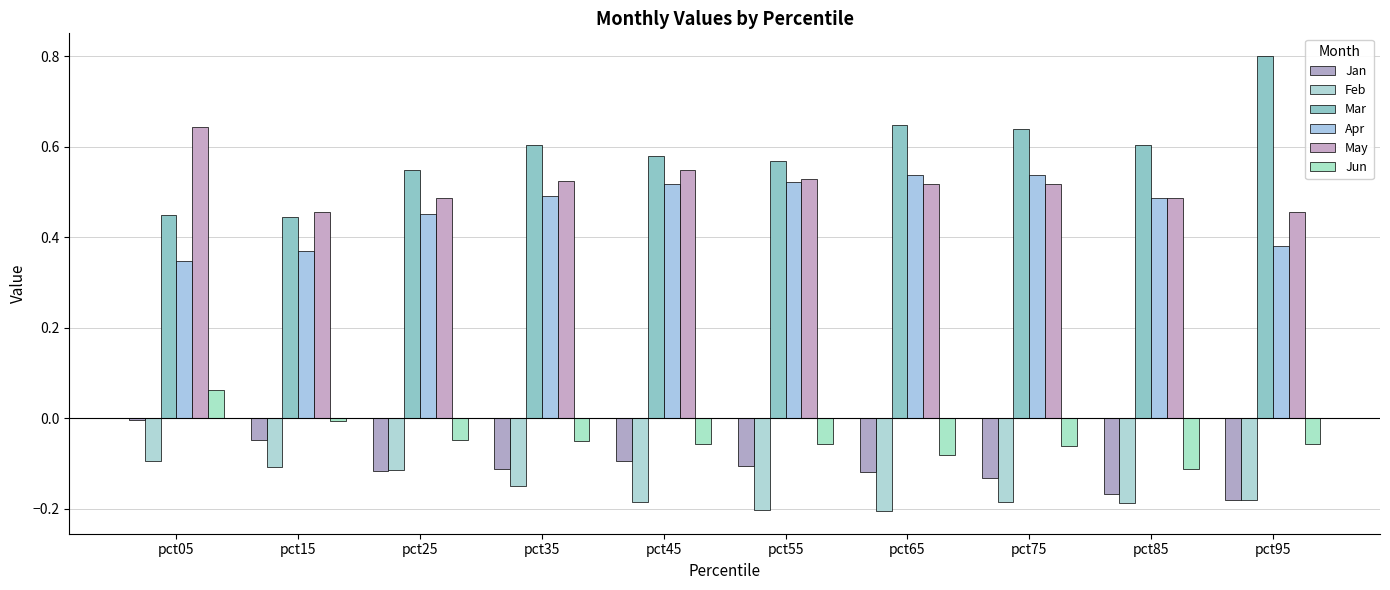

Which category has the highest value across all series?

pct95